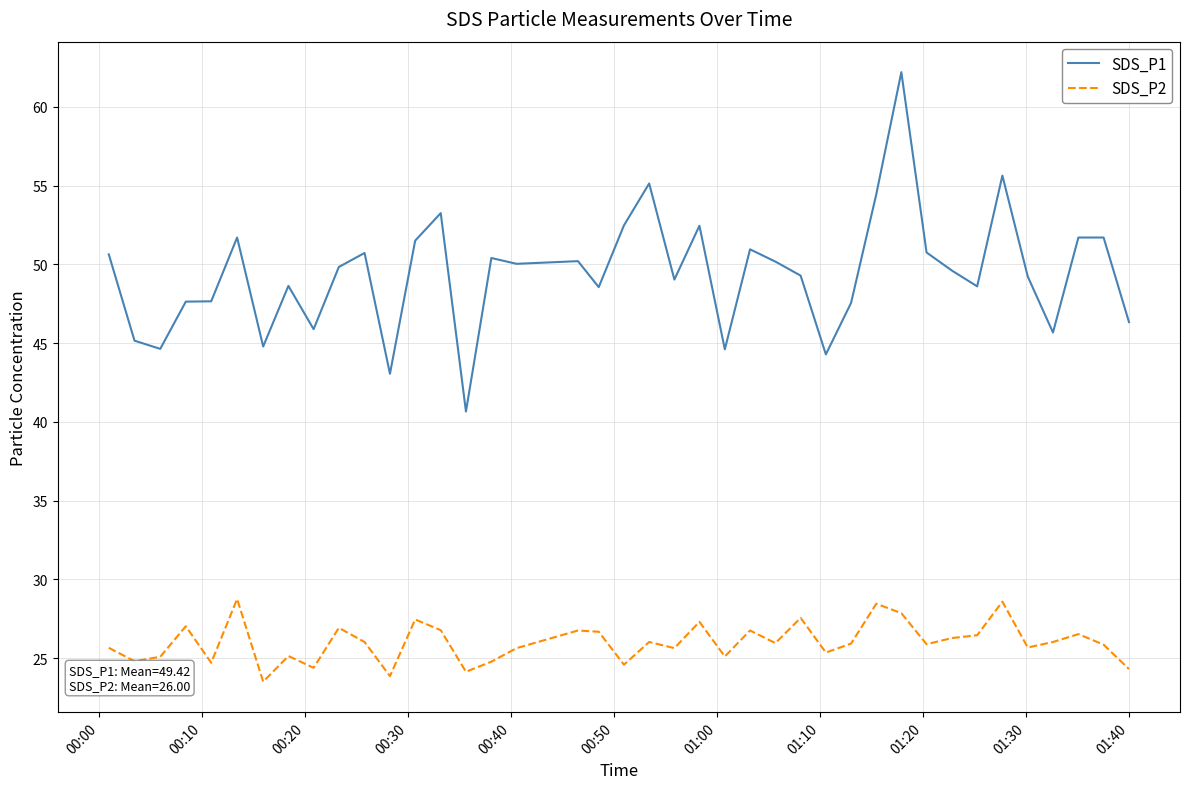

List the series in order of their peak value, lowest first.

SDS_P2, SDS_P1